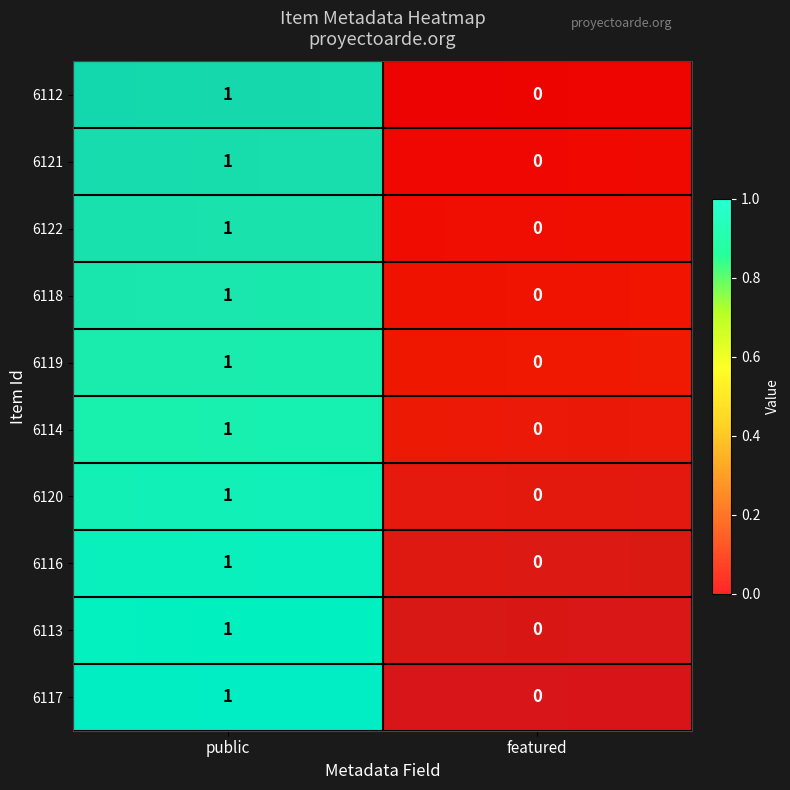

How many data points in 6116 are less than 1?

1